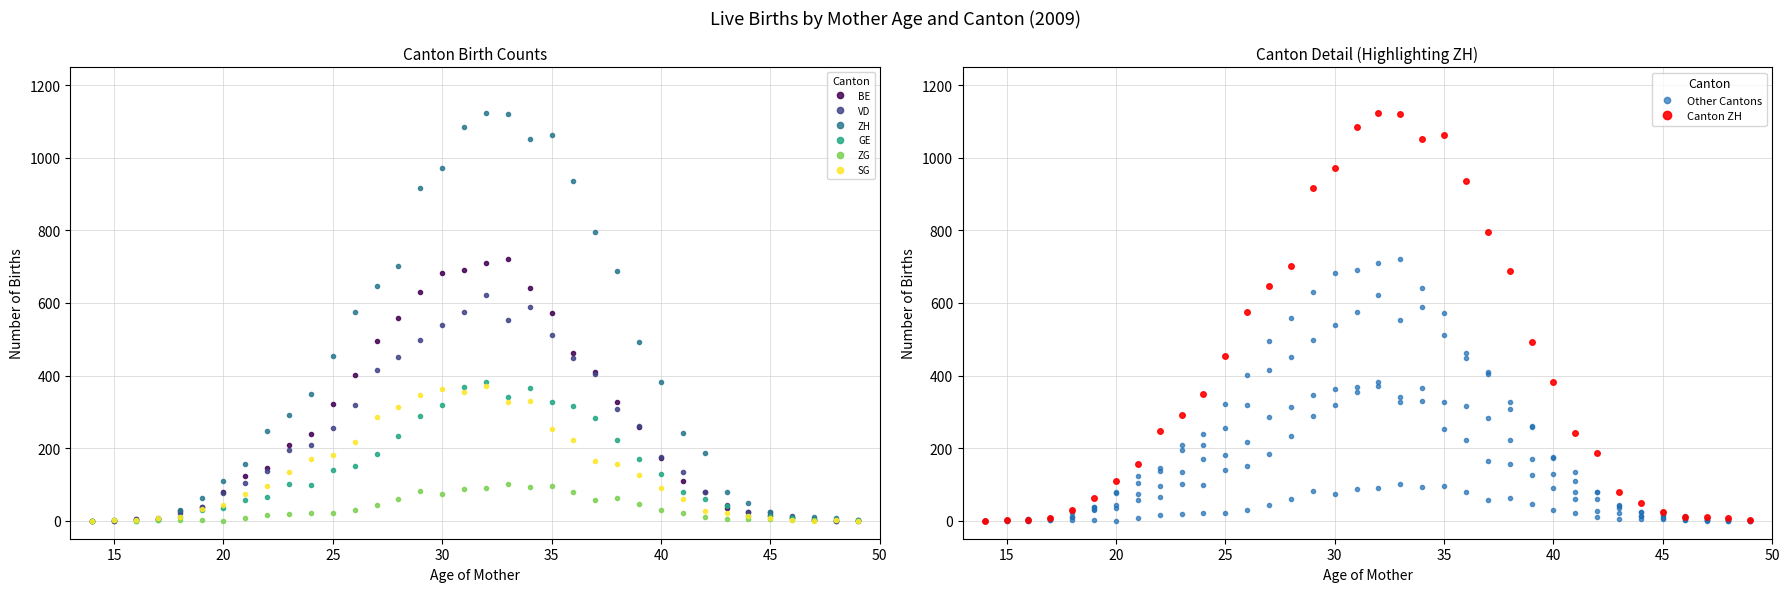

What is the difference between the second highest and minimum values in the VD series?

589